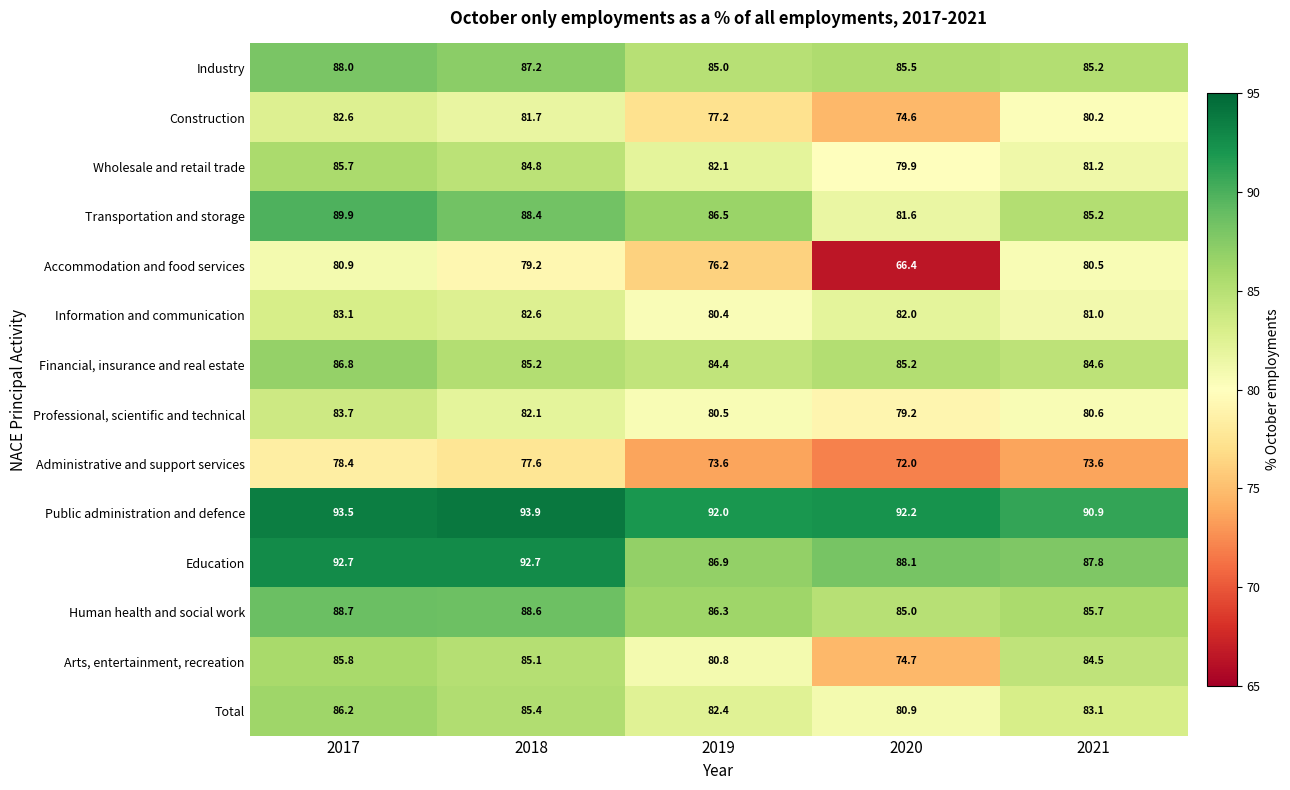

What is the total value across all series at 2017?

1206.0